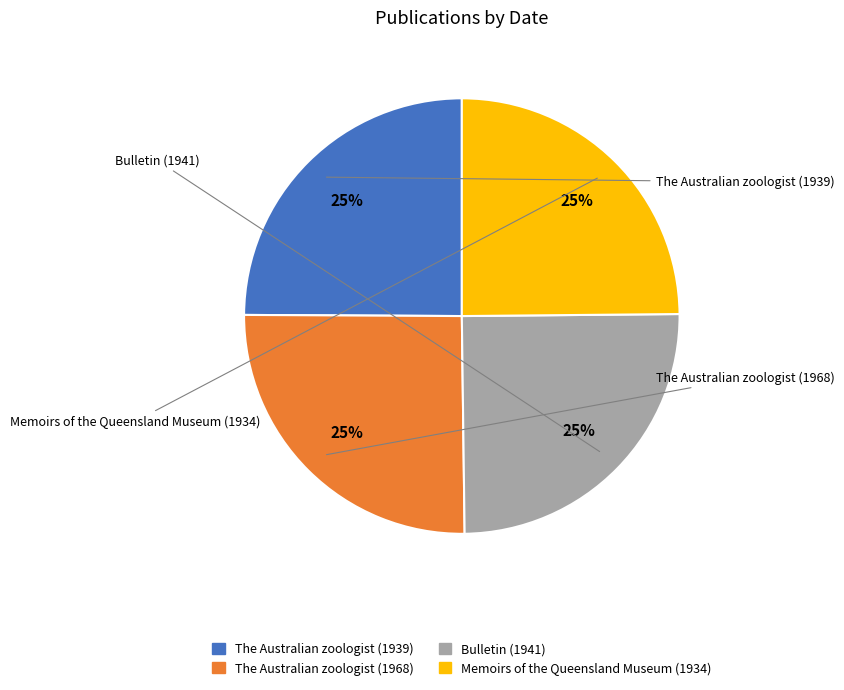

Rank the categories by value from lowest to highest.

Memoirs of the Queensland Museum (1934), The Australian zoologist (1939), Bulletin (1941), The Australian zoologist (1968)